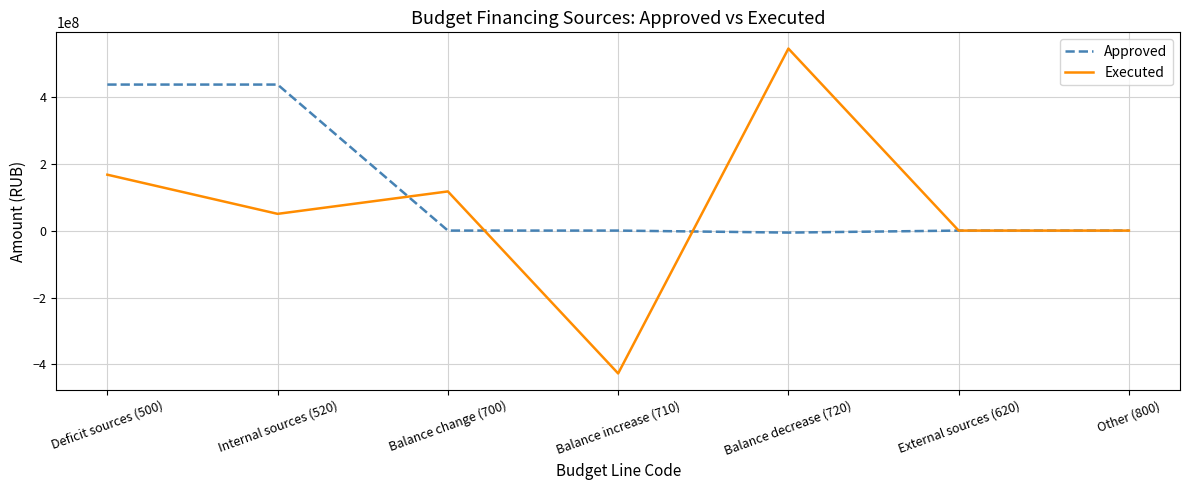

What is the sum of the Executed values at Internal sources (520) and Deficit sources (500)?

217031996.9